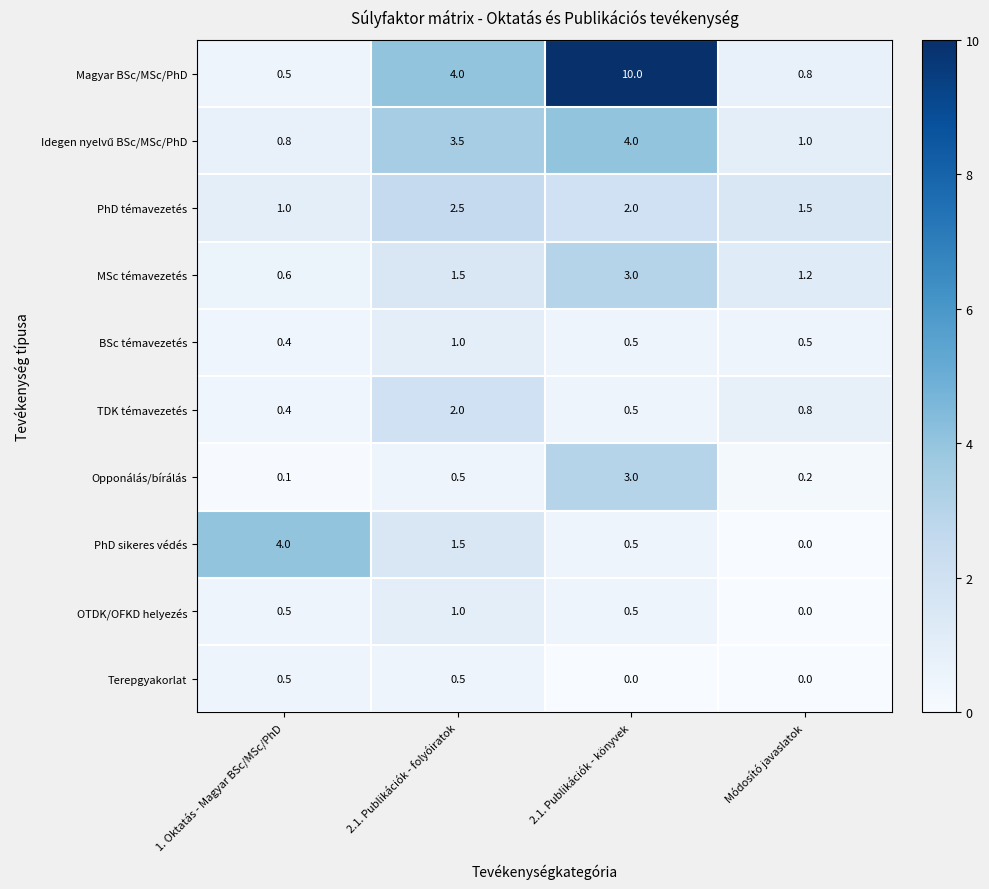

What is the greatest value displayed?

10.0